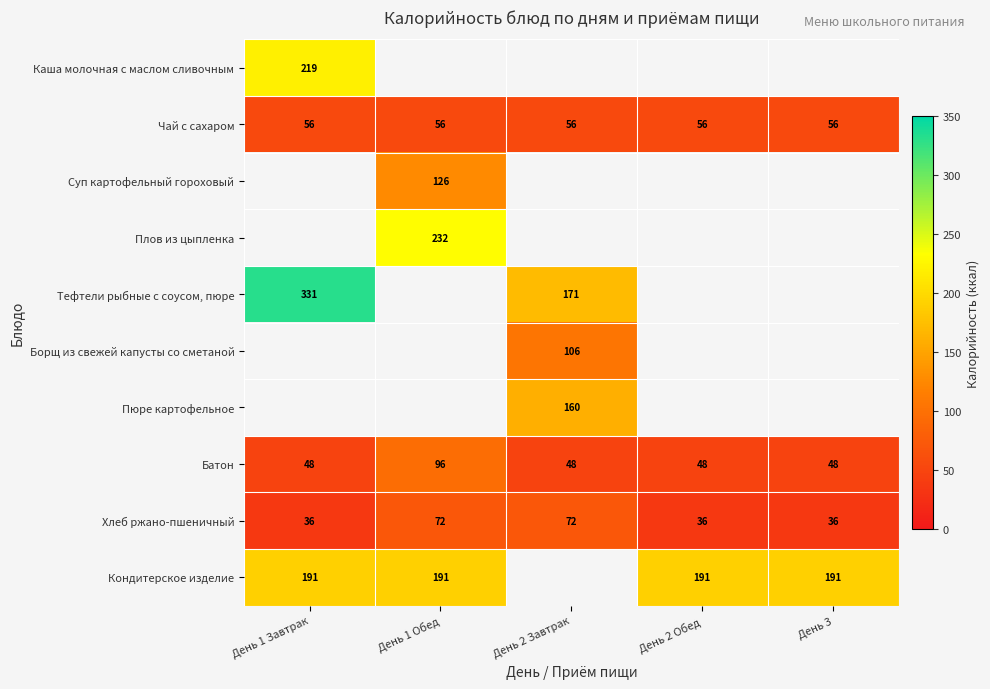

What is the difference between the maximum and minimum values in the Батон series?

48